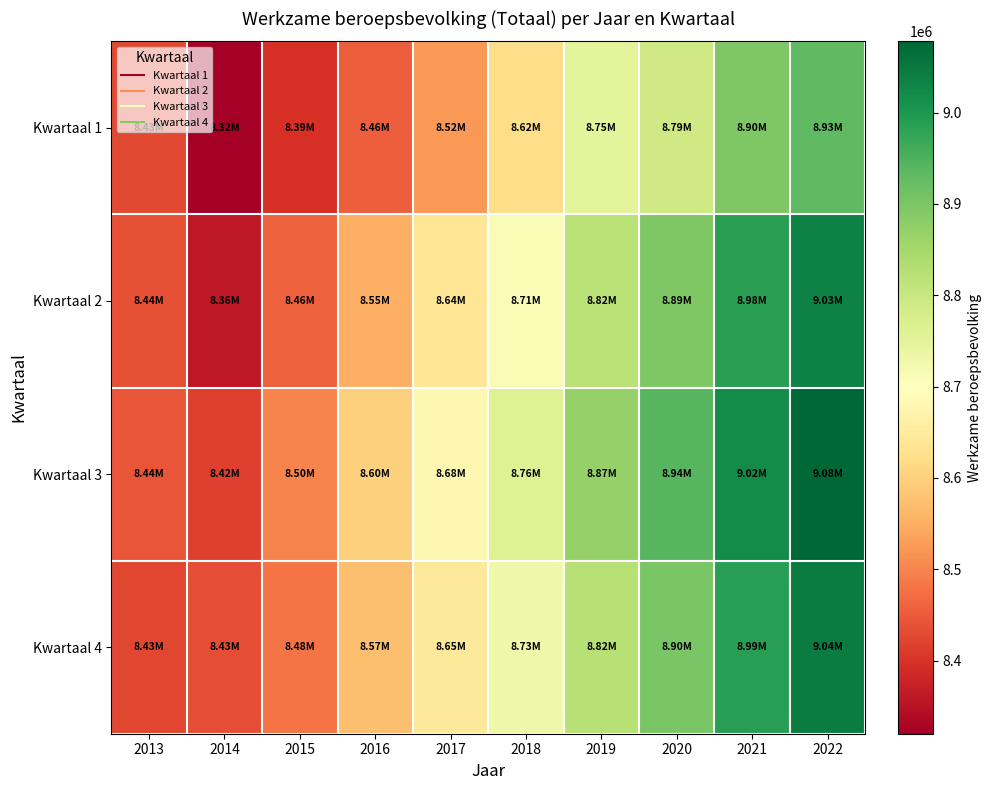

Count the number of data series in this chart.

4